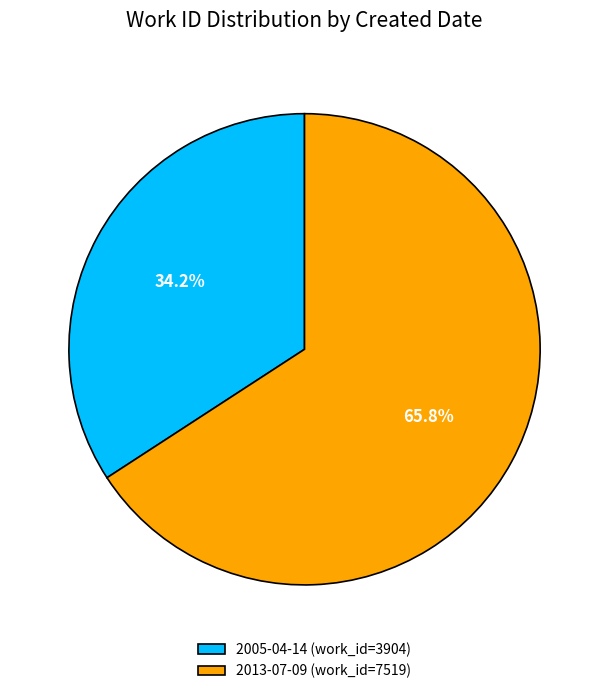

To the nearest percent, what portion does 2013-07-09 represent?

66%